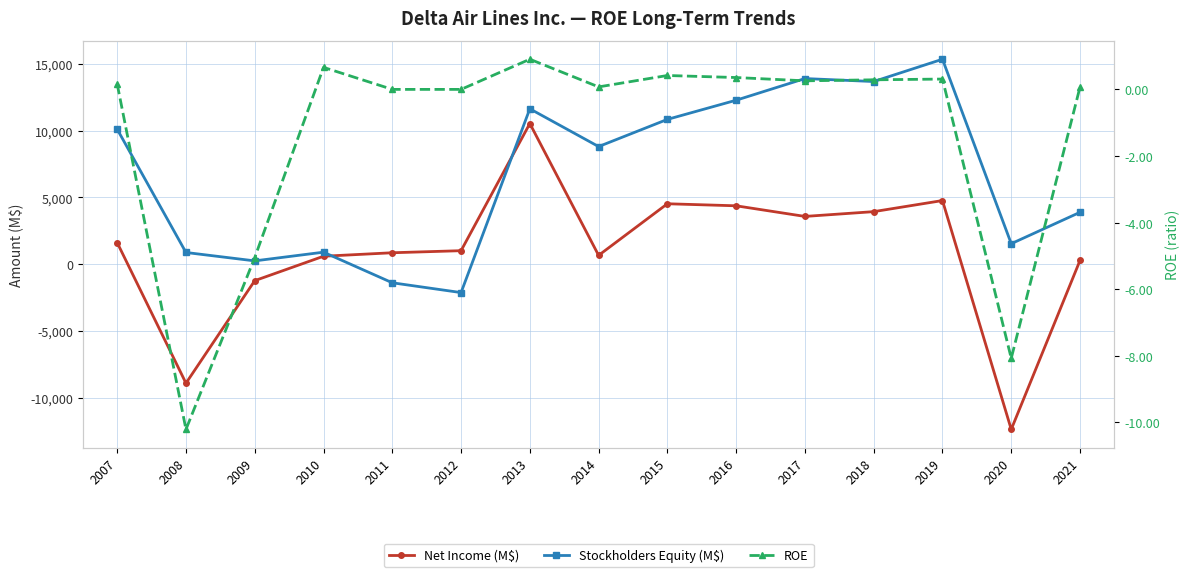

How many negative values does the Stockholders Equity (M$) series have?

2